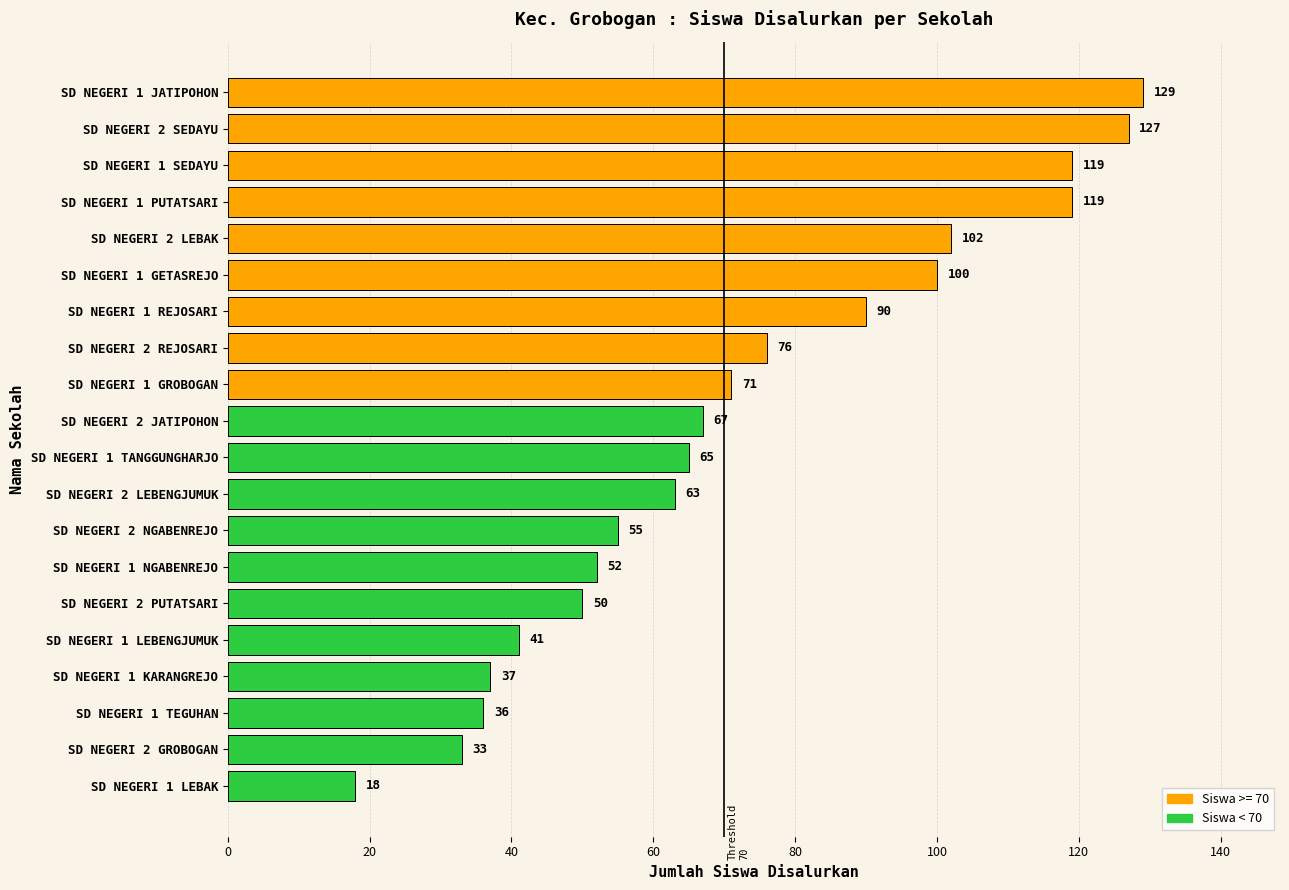

What is the sum of the values at SD NEGERI 1 REJOSARI and SD NEGERI 2 SEDAYU?

217